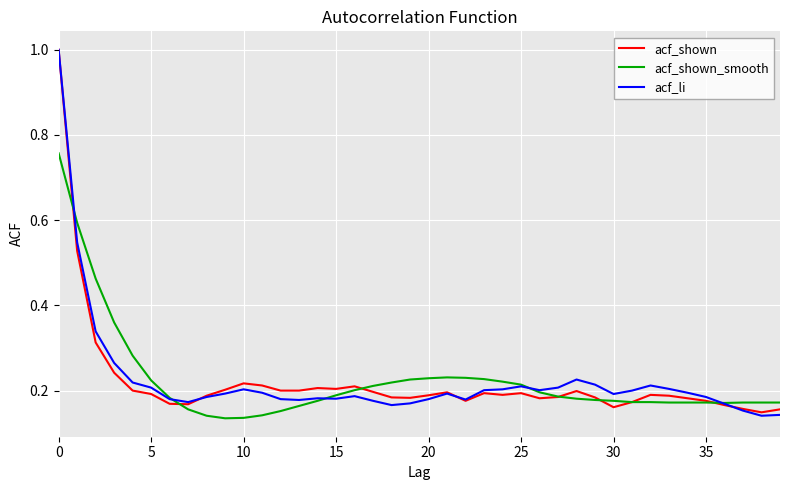

What is the greatest value displayed?

1.0